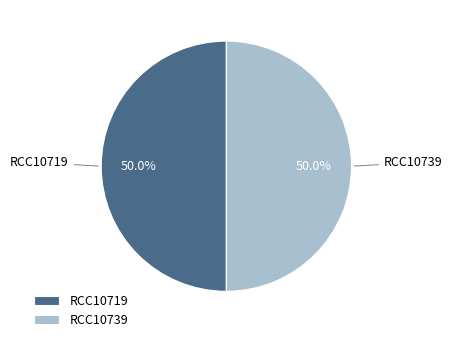

Approximately how many times larger is the value at RCC10719 compared to RCC10739?

1.0